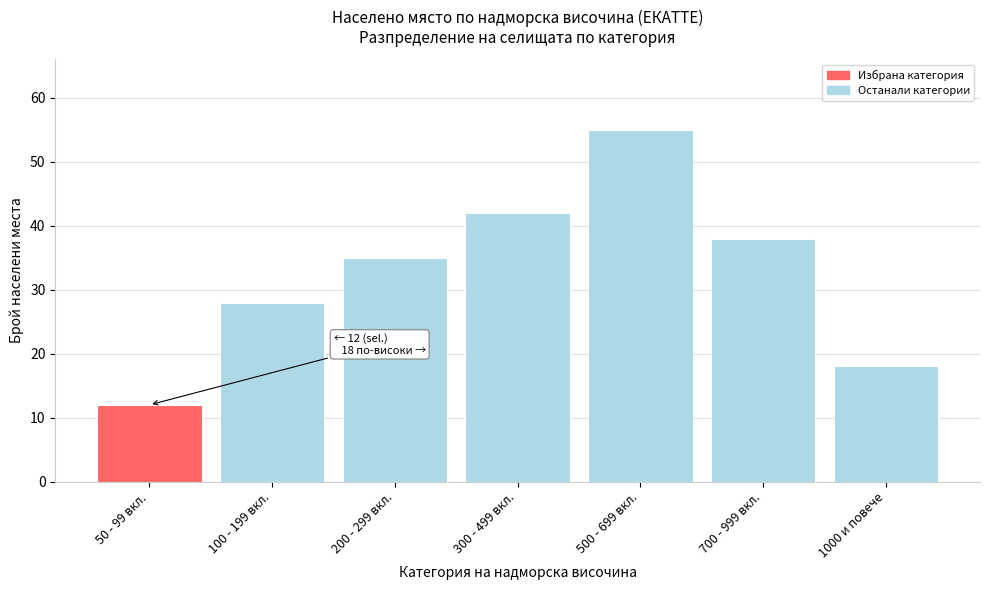

Reading left to right, transcribe all the data shown in this chart.

50 - 99 вкл.=12	100 - 199 вкл.=28	200 - 299 вкл.=35	300 - 499 вкл.=42	500 - 699 вкл.=55	700 - 999 вкл.=38	1000 и повече=18